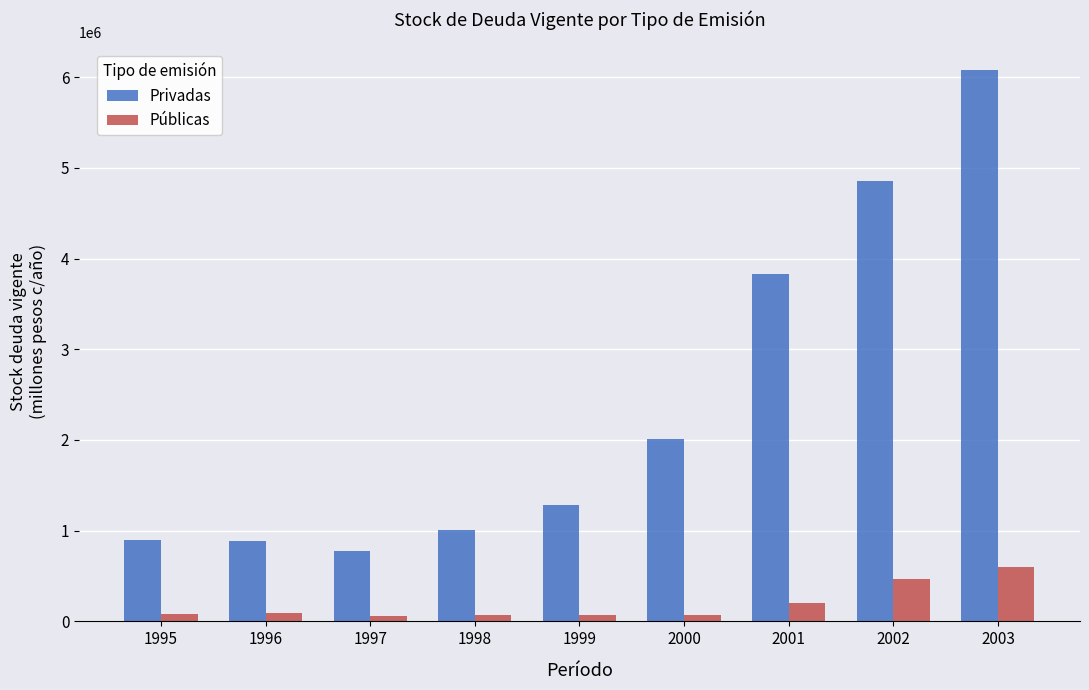

Count the number of data series in this chart.

2